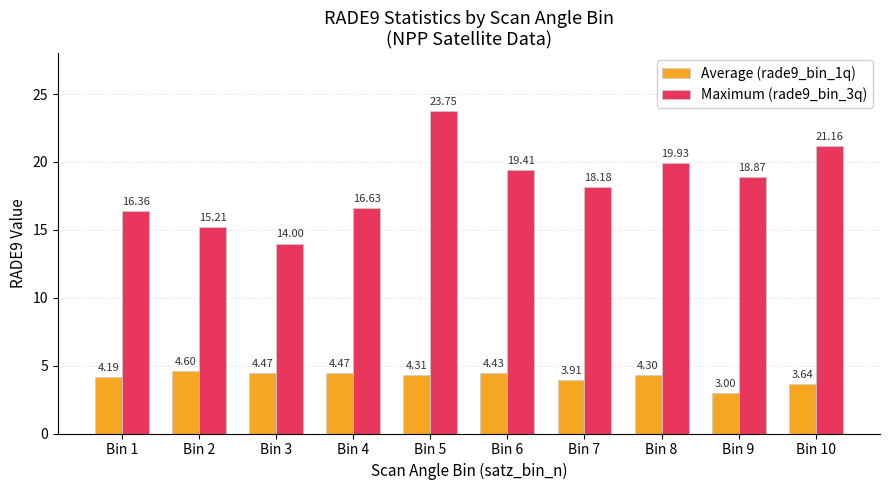

How many values in the Average (rade9_bin_1q) series are below 4?

3